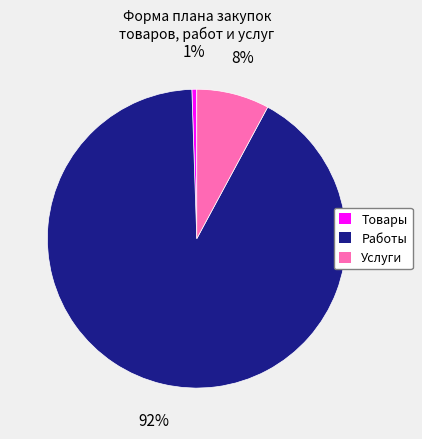

Between Работы and Товары, which is larger?

Работы